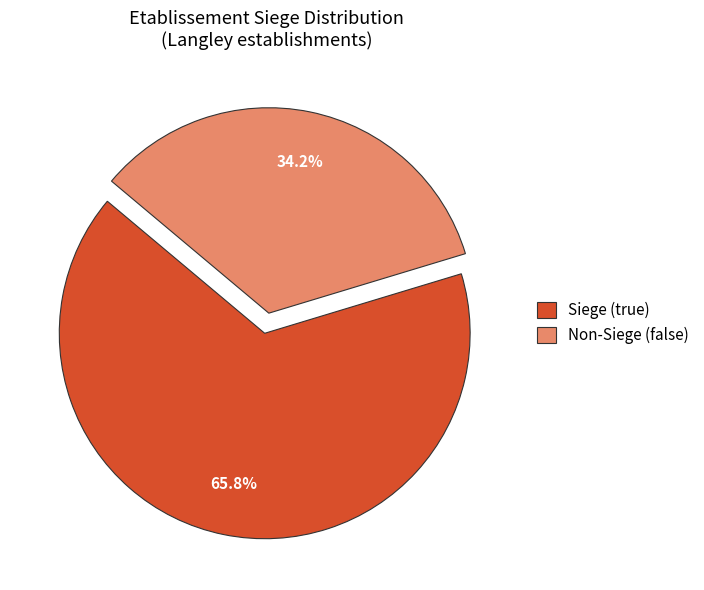

Does any single category account for the majority?

Yes